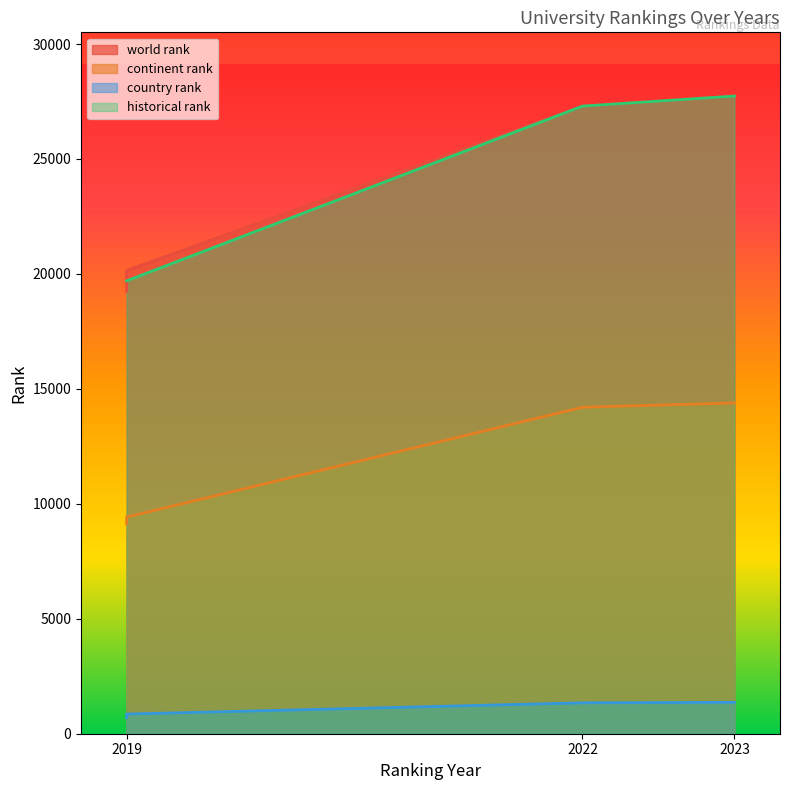

True or false: country rank has more than 2 interior local peaks.

False